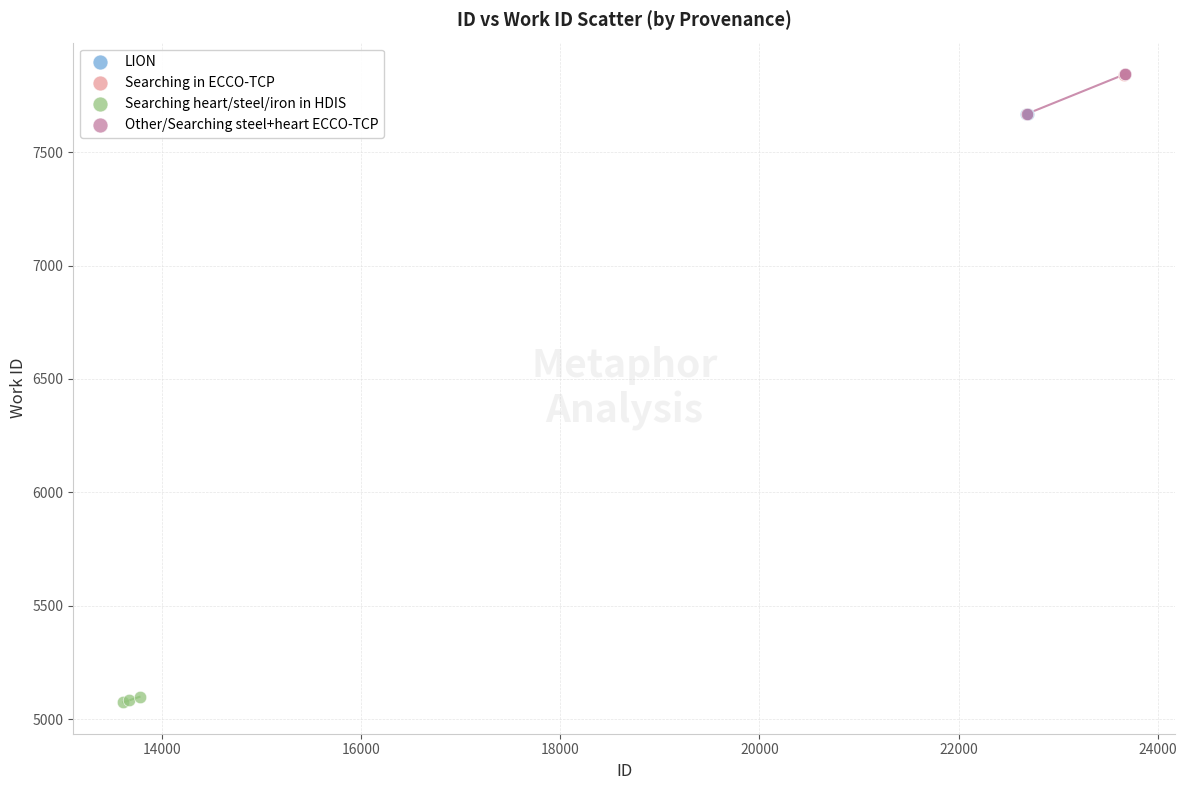

What are all the series names shown in the legend?

LION, Searching in ECCO-TCP, Searching heart/steel/iron in HDIS, Other/Searching steel+heart ECCO-TCP